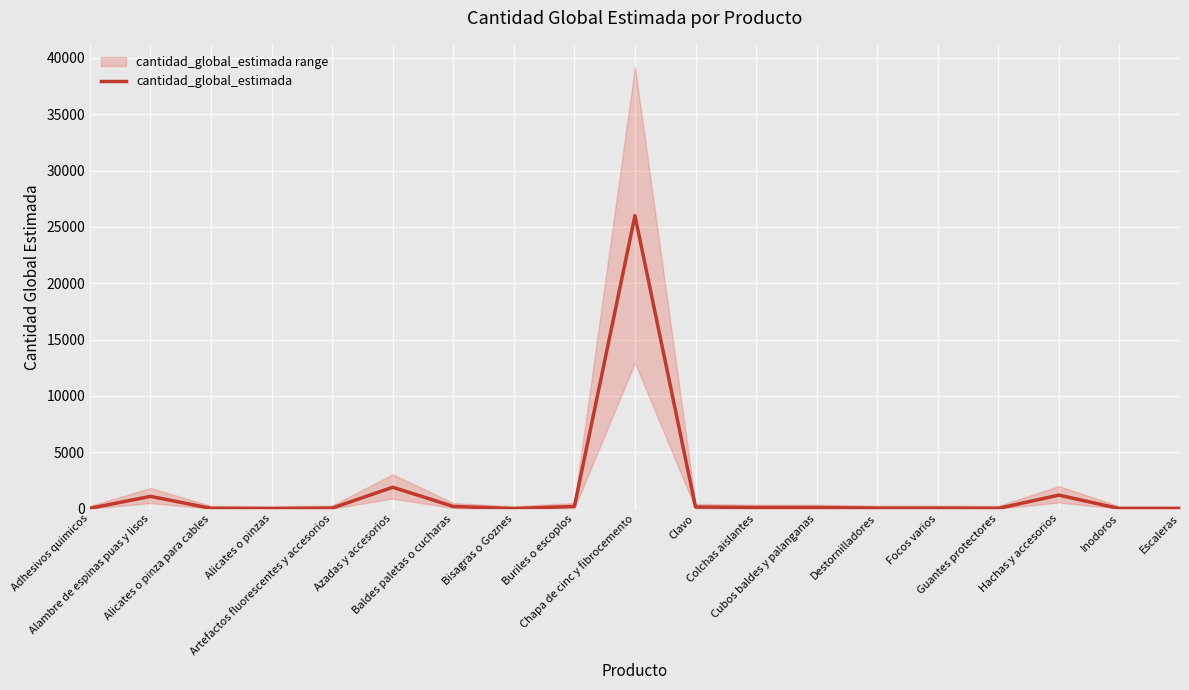

What is the approximate value at Escaleras?

10